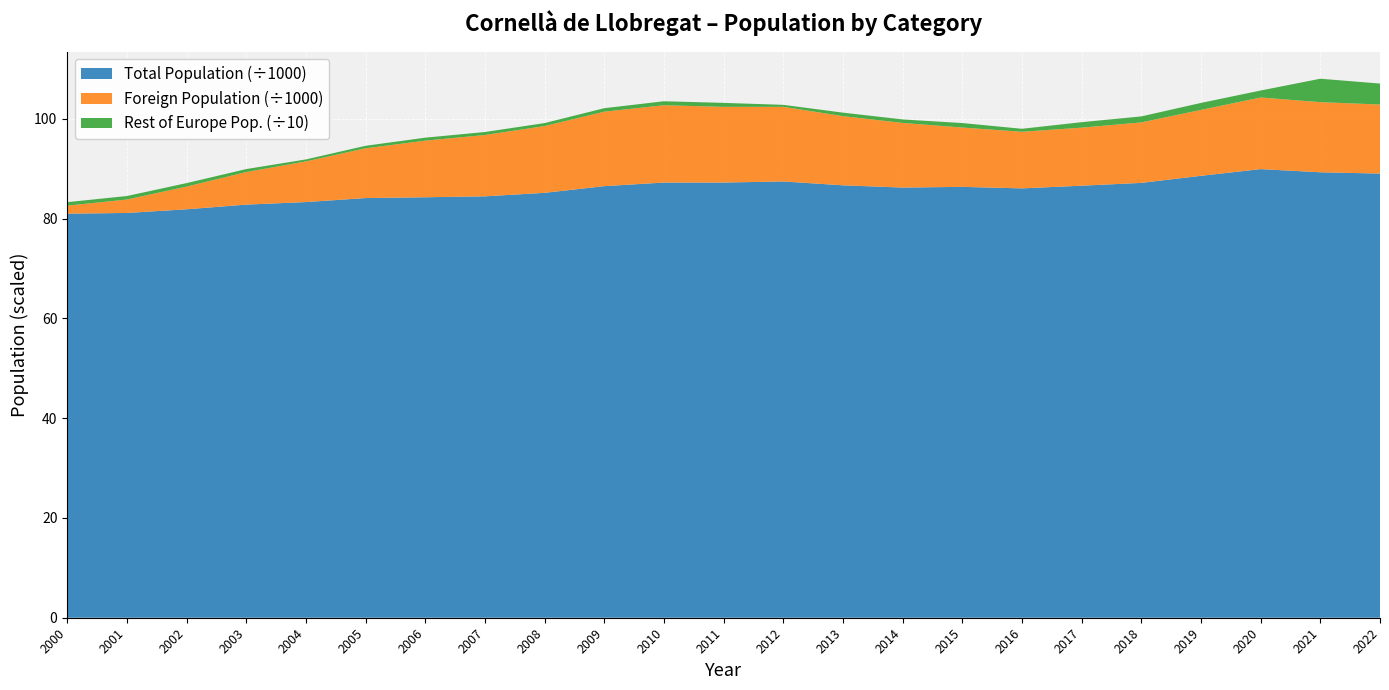

Reading left to right, extract all data points from this chart.

Total Population: 80998	81145	81881	82817	83327	84131	84289	84477	85180	86519	87240	87243	87458	86687	86234	86376	86072	86610	87173	88592	89936	89300	89039
Foreign Population: 1613	2694	4547	6525	8151	9978	11348	12297	13383	14929	15498	15171	14961	13870	12959	11893	11348	11635	12127	13212	14356	14055	13847
Rest of Europe Pop.: 7	7	7	6	4	5	6	6	6	7	8	8	4	7	7	9	6	11	12	14	14	47	42